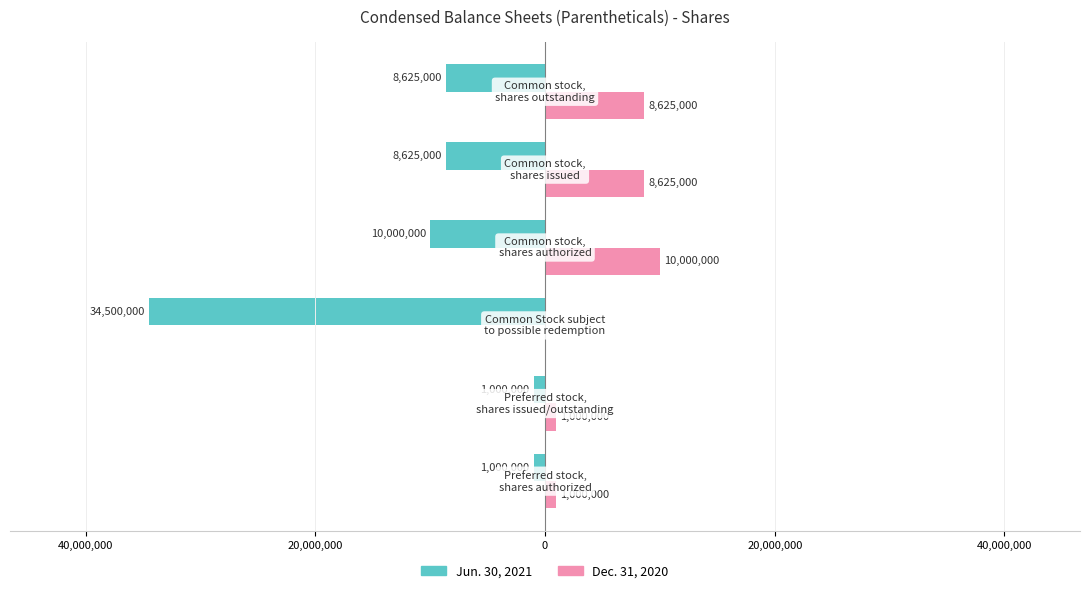

Reading left to right, what are all the values shown in this chart?

Jun. 30, 2021: 60,000,000=-1000000	40,000,000=-1000000	20,000,000=-34500000	0=-10000000	20,000,000=-8625000	40,000,000=-8625000
Dec. 31, 2020: 60,000,000=1000000	40,000,000=1000000	20,000,000=0	0=10000000	20,000,000=8625000	40,000,000=8625000